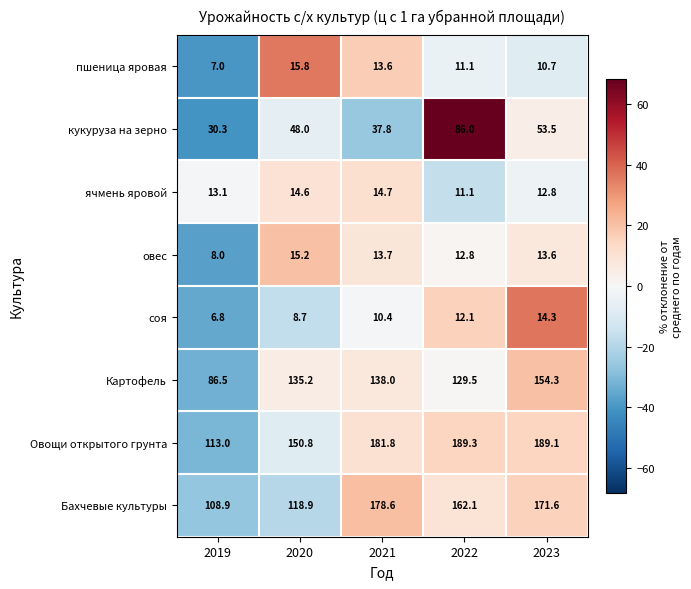

What is the maximum value shown in the chart?

189.3